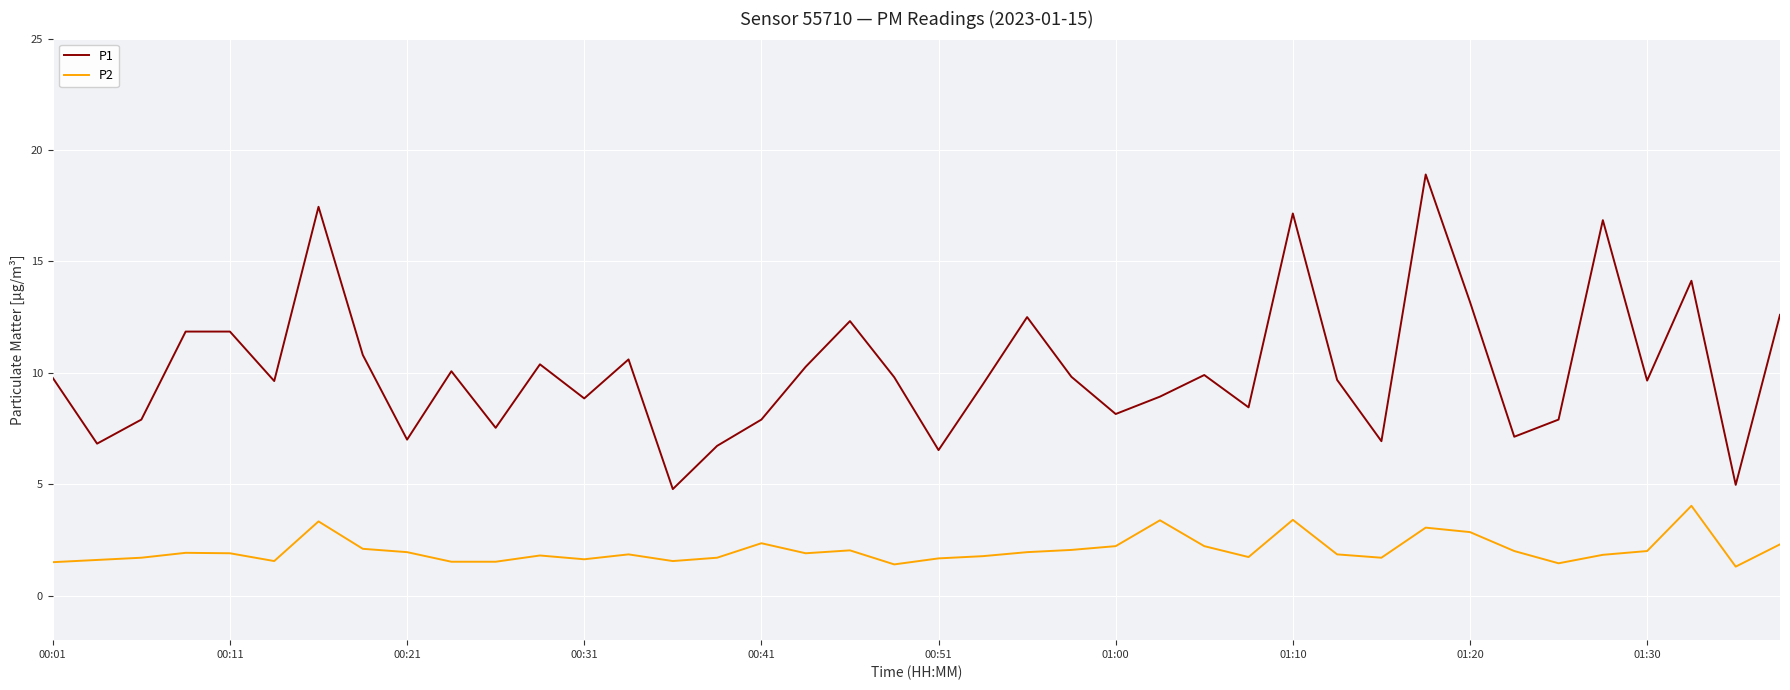

True or false: P2 and P1 intersect in this chart.

False